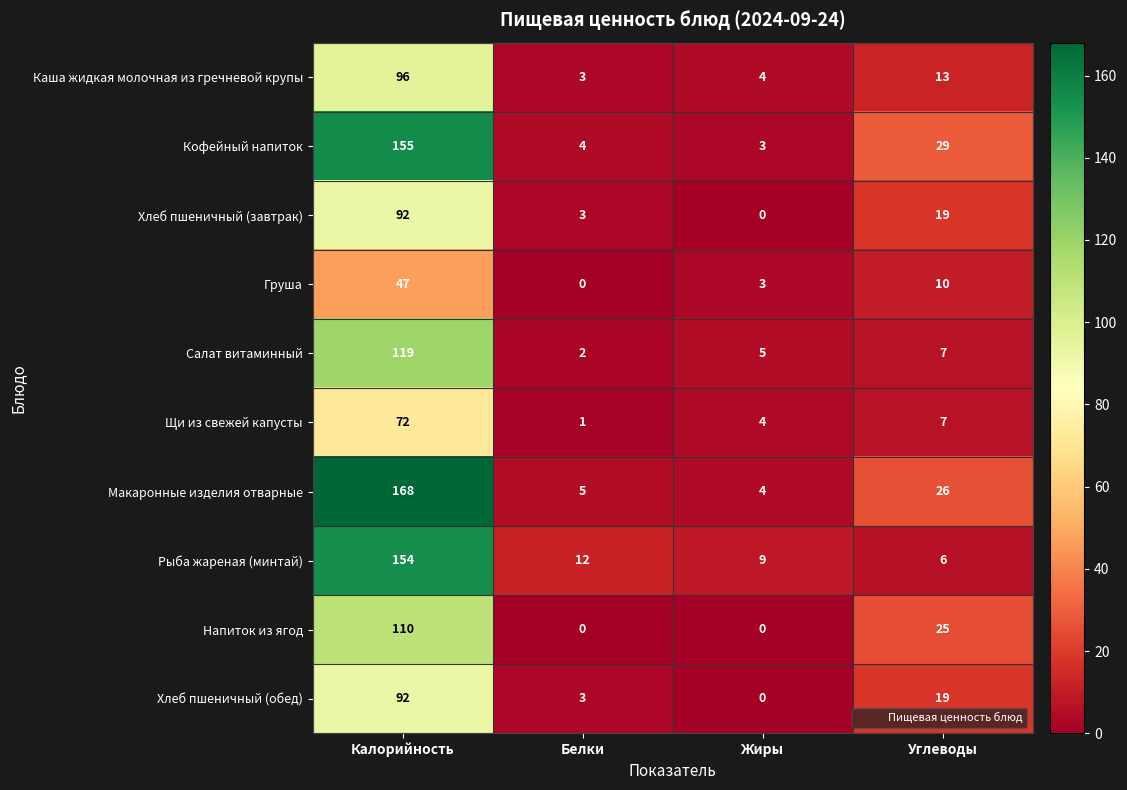

What is the difference between the maximum and minimum values in the Хлеб пшеничный (завтрак) series?

92